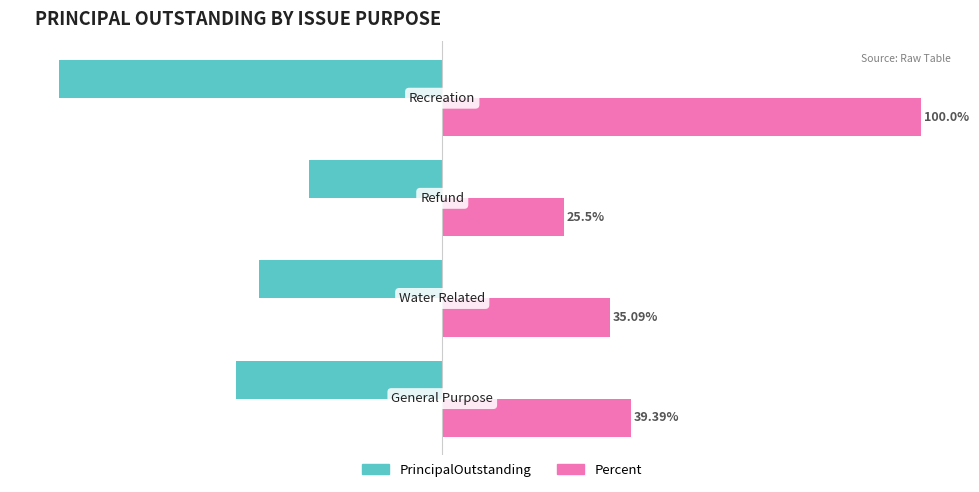

List the series in order of their overall mean, lowest first.

PrincipalOutstanding, Percent